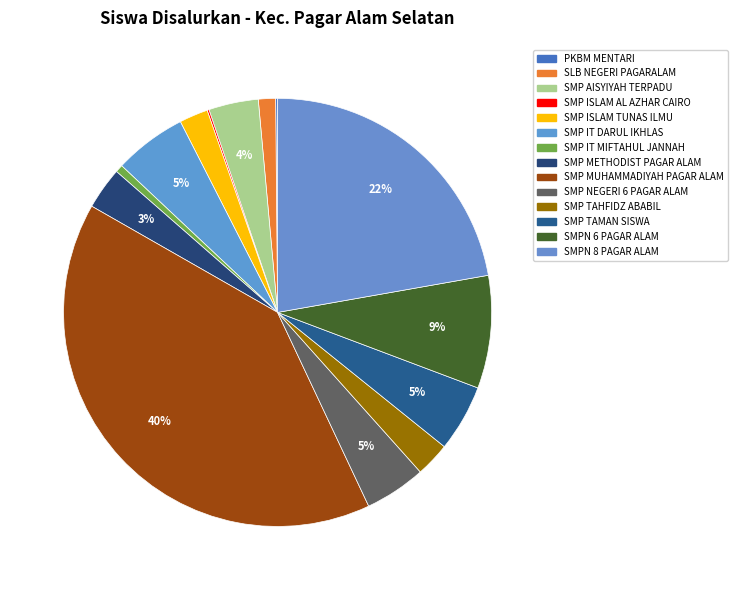

To the nearest percent, what is the difference between the SMP IT MIFTAHUL JANNAH and SMP METHODIST PAGAR ALAM slice percentages?

3%